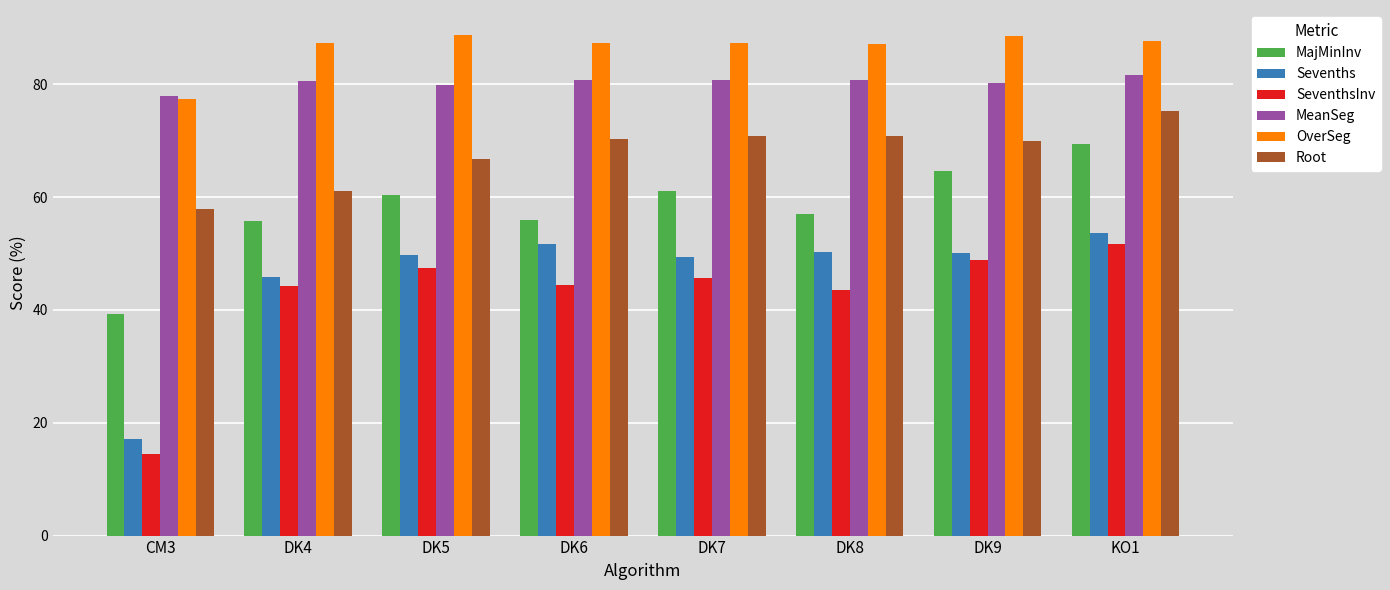

What are all the series names shown in the legend?

MajMinInv, Sevenths, SeventhsInv, MeanSeg, OverSeg, Root